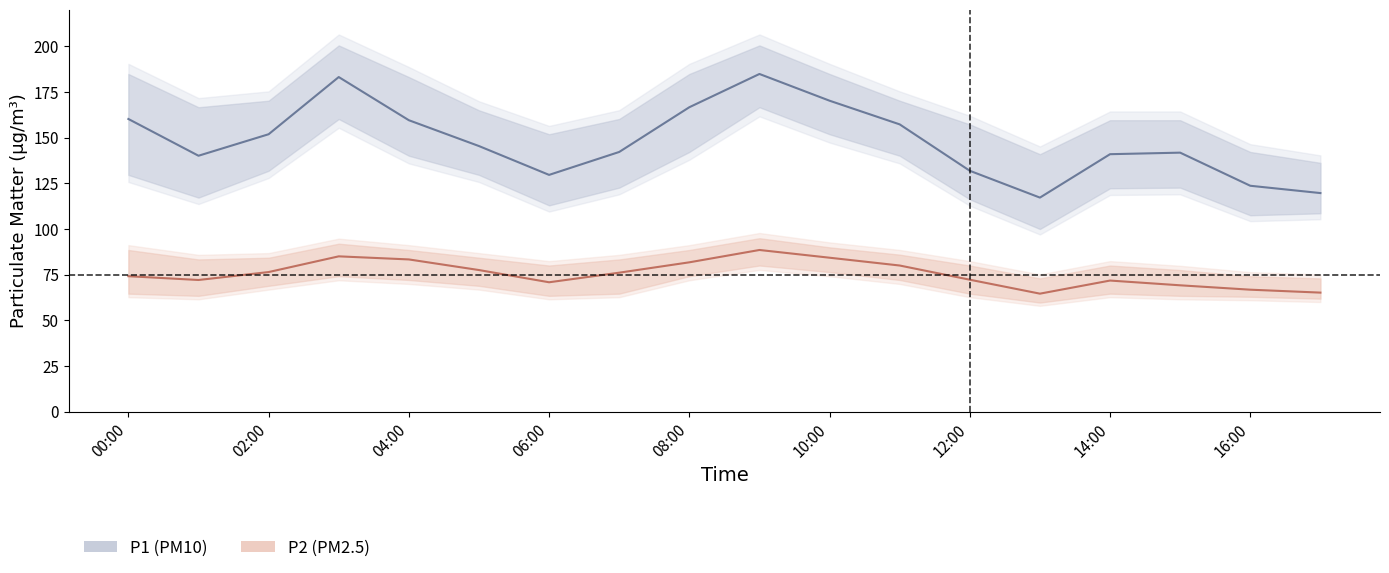

True or false: P1 (PM10) and P2 (PM2.5) intersect in this chart.

False